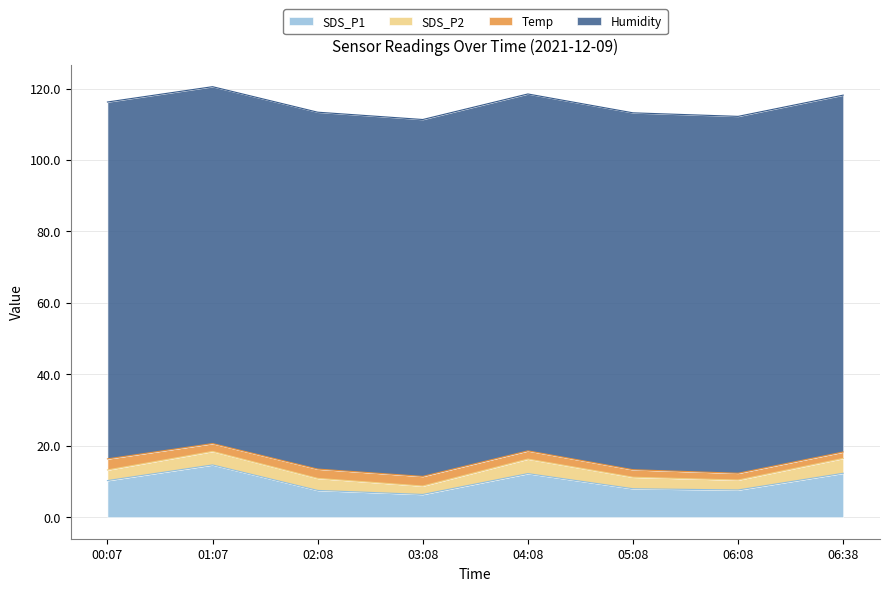

Rank the series by their maximum value, from highest to lowest.

Humidity, SDS_P1, SDS_P2, Temp